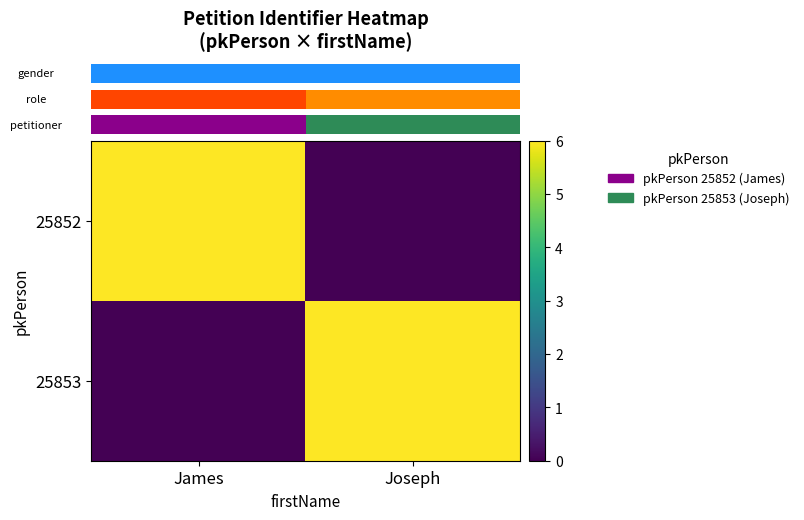

At how many categories does at least one series exceed 2?

2